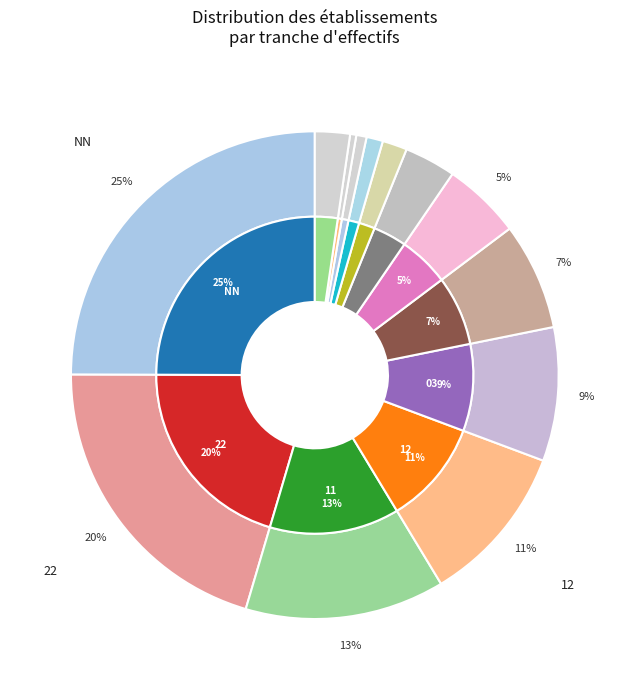

The 11 slice represents 21% of the pie. True or false?

False